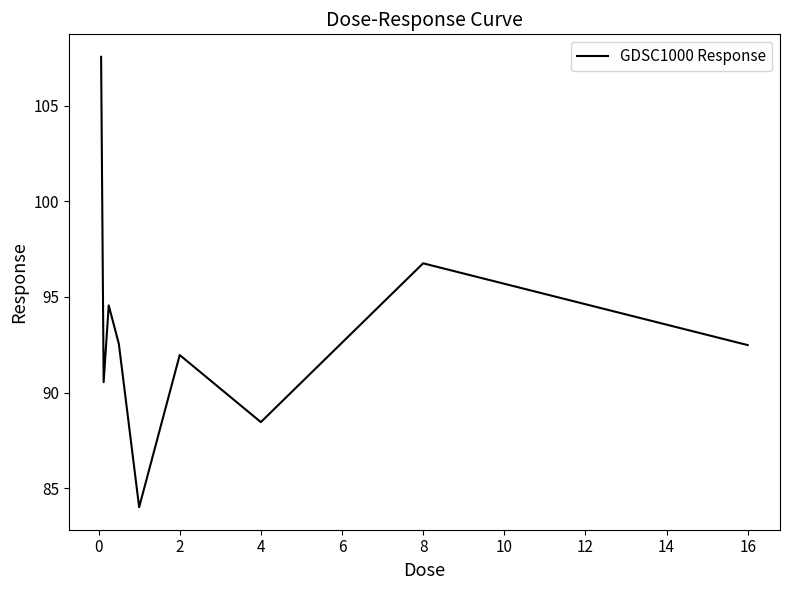

What is the minimum value shown in the chart?

84.0